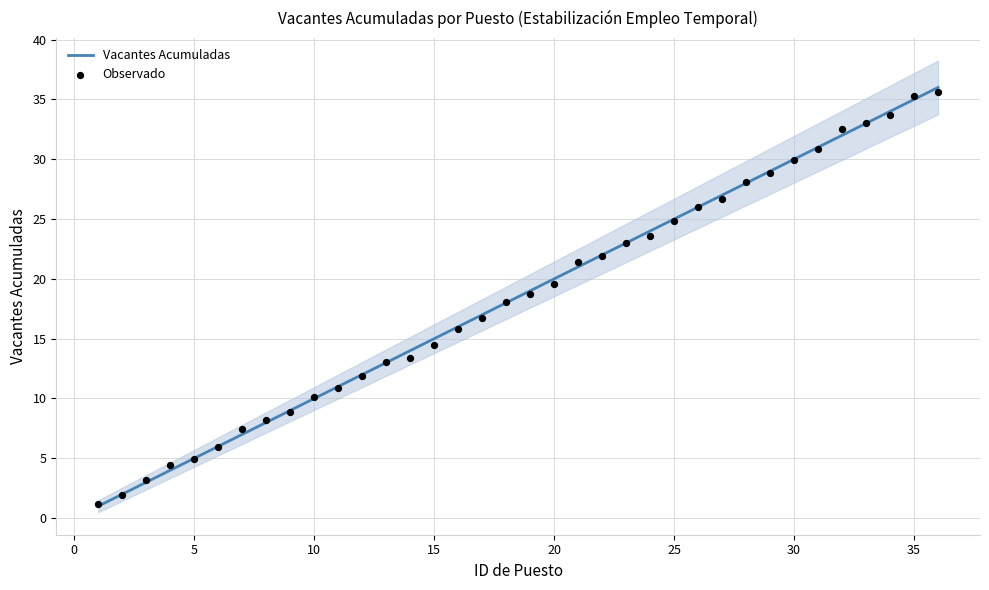

At how many categories does at least one series exceed 34?

2